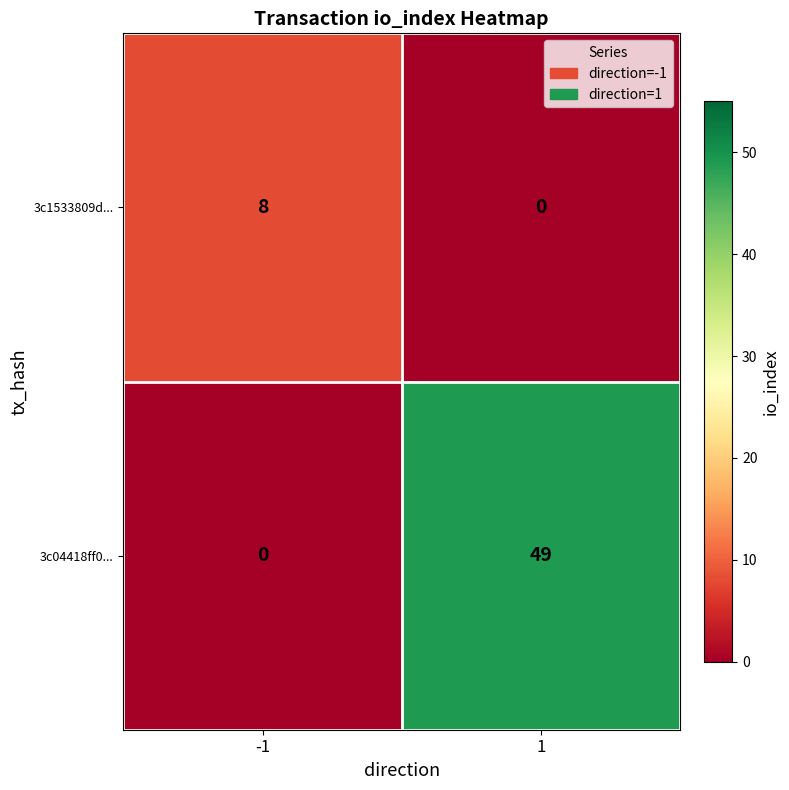

What is the average value of the 3c1533809d... series?

4